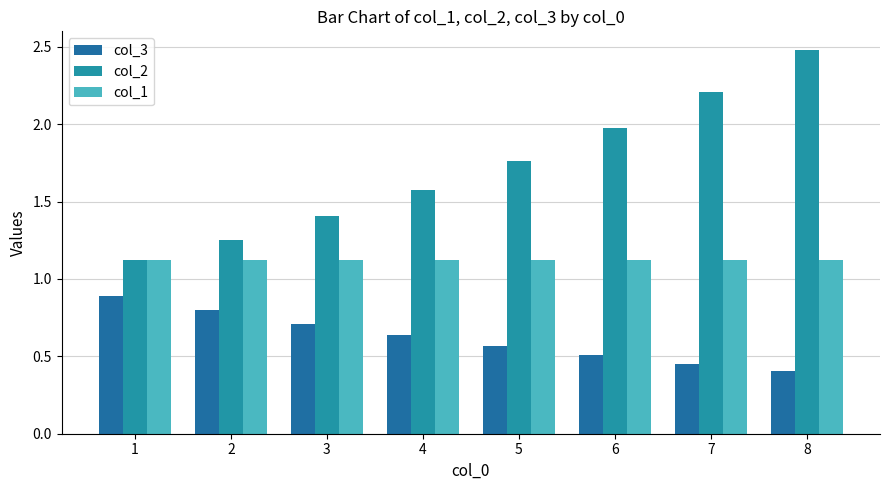

Reading left to right, what are all the values shown in this chart?

col_3: 0.9	0.8	0.7	0.6	0.6	0.5	0.5	0.4
col_2: 1.1	1.3	1.4	1.6	1.8	2.0	2.2	2.5
col_1: 1.1	1.1	1.1	1.1	1.1	1.1	1.1	1.1